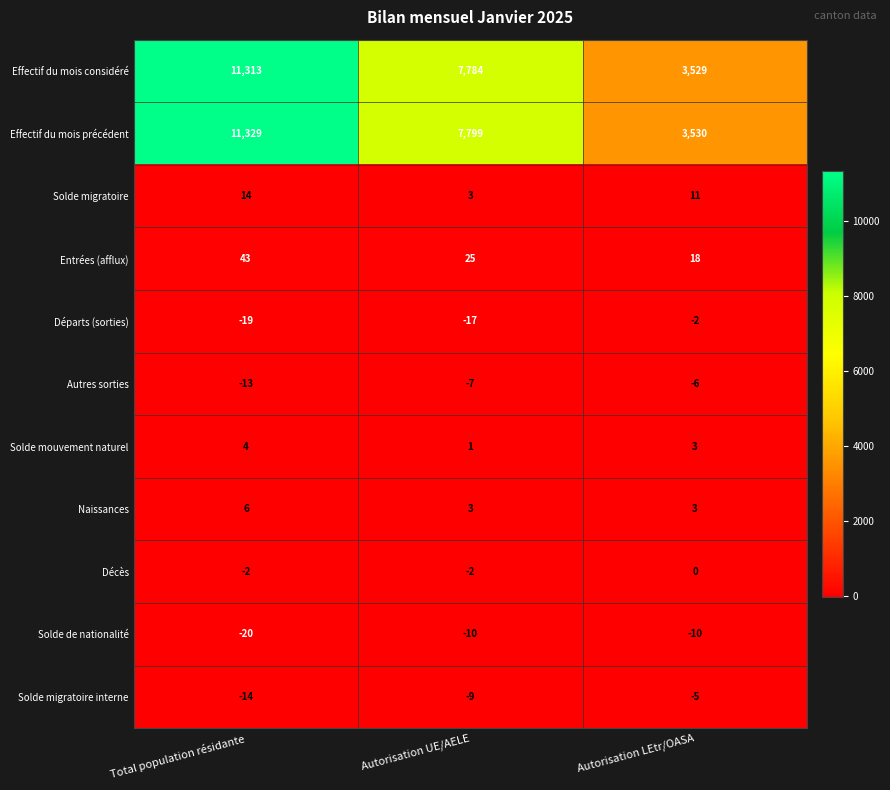

Between Total population résidante and Autorisation UE/AELE, which series saw the biggest shift?

Effectif du mois précédent